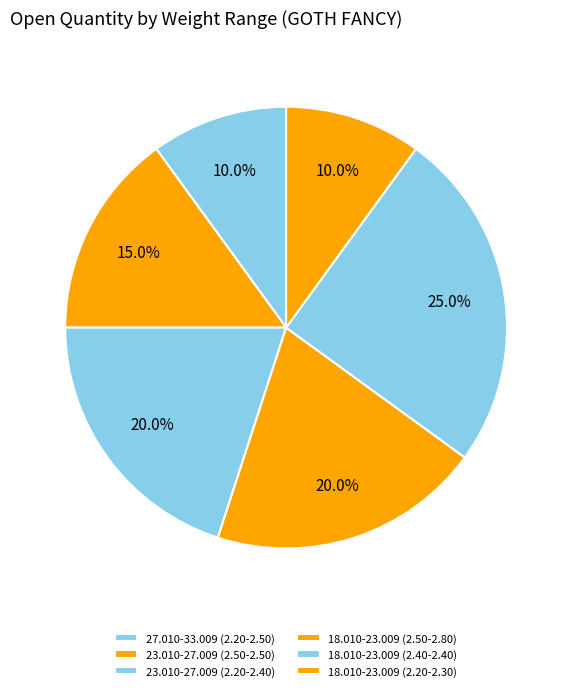

Count the number of slices in the pie.

6